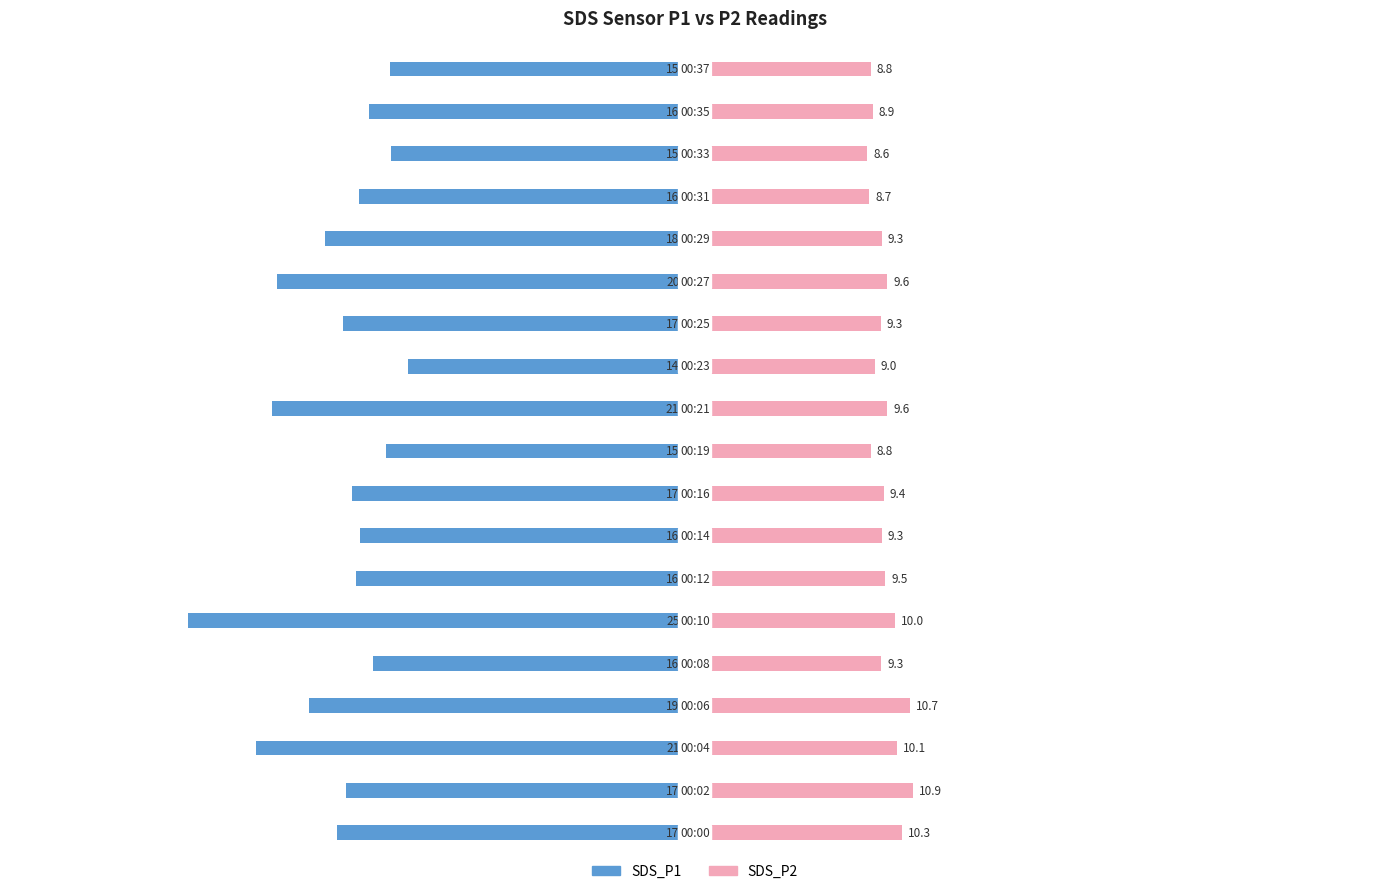

What is the highest value of the SDS_P2 series?

10.9